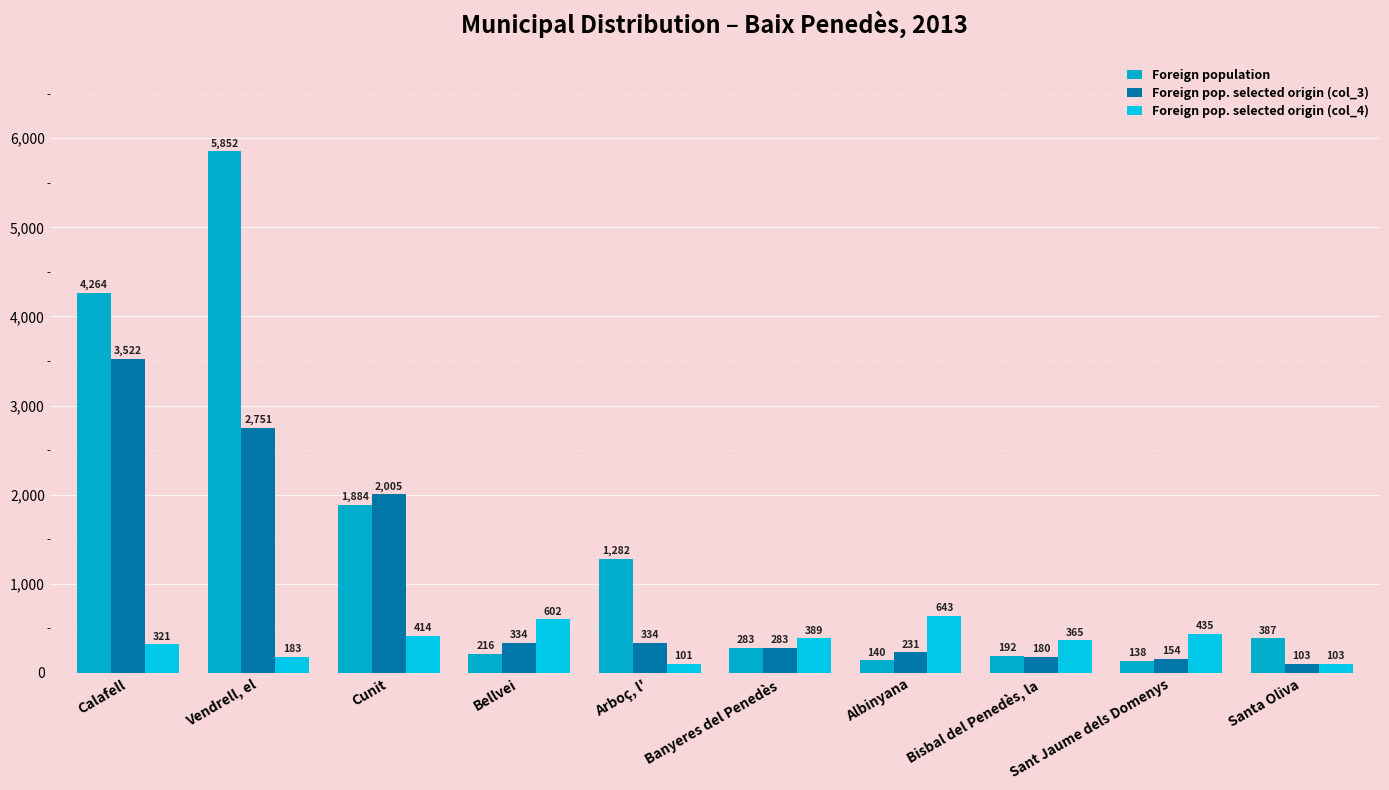

Rank the categories by Foreign population value from lowest to highest.

Sant Jaume dels Domenys, Albinyana, Bisbal del Penedès, la, Bellvei, Banyeres del Penedès, Santa Oliva, Arboç, l', Cunit, Calafell, Vendrell, el